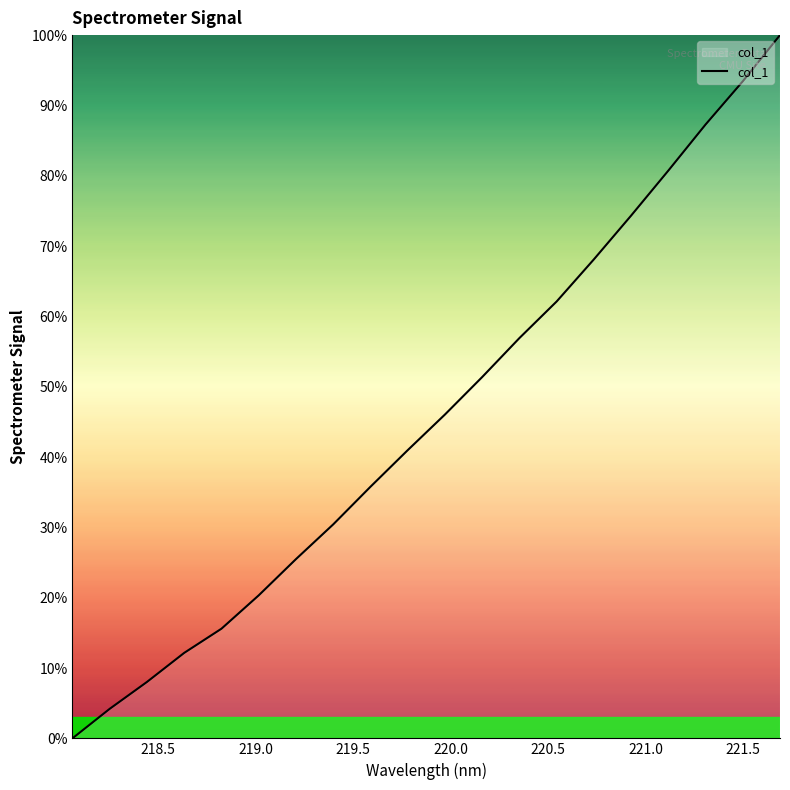

What is the difference between the maximum and minimum values?

100.0